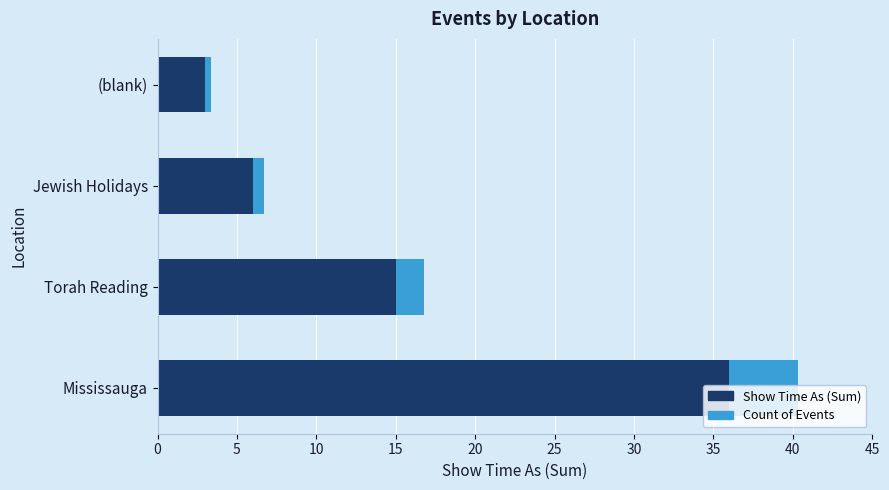

True or false: Show Time As (Sum) has a value of 36.0 at Mississauga.

True